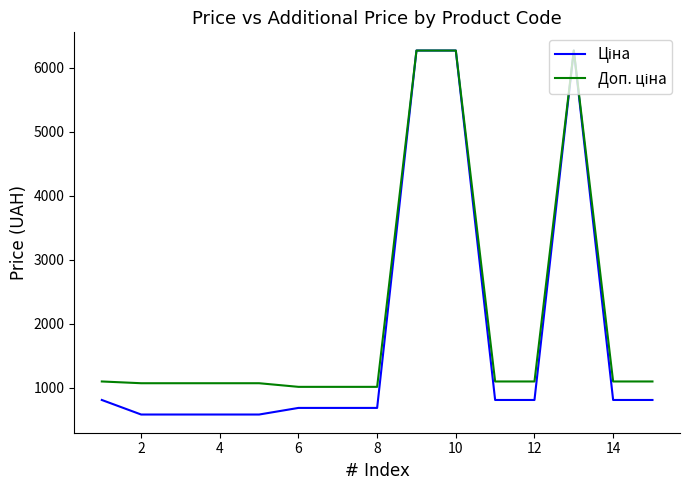

What is the greatest value displayed?

6266.7